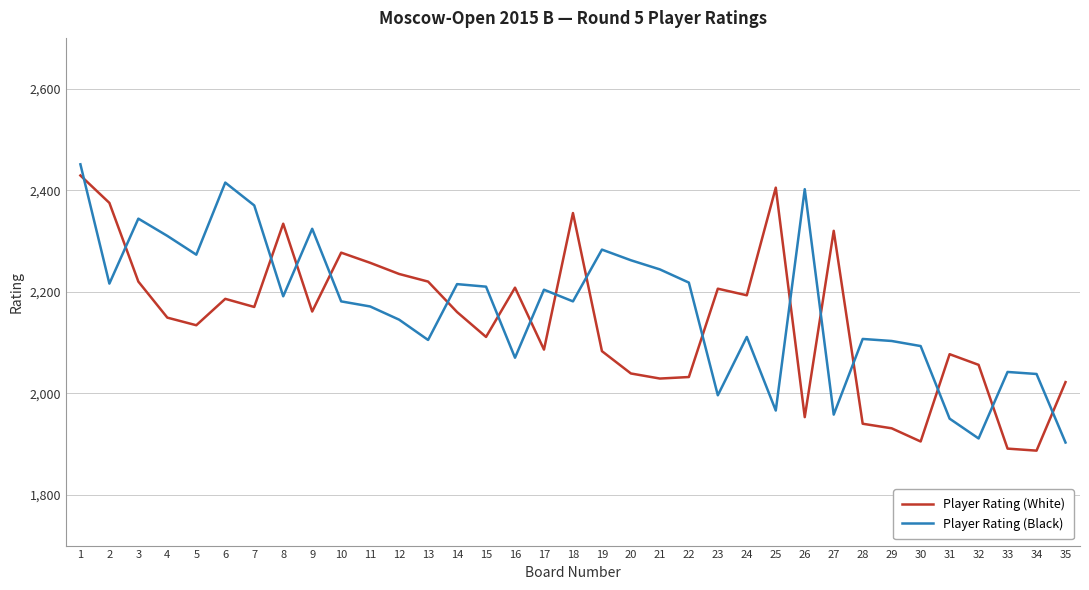

True or false: Player Rating (White) has a value of 2206 at 23.

True